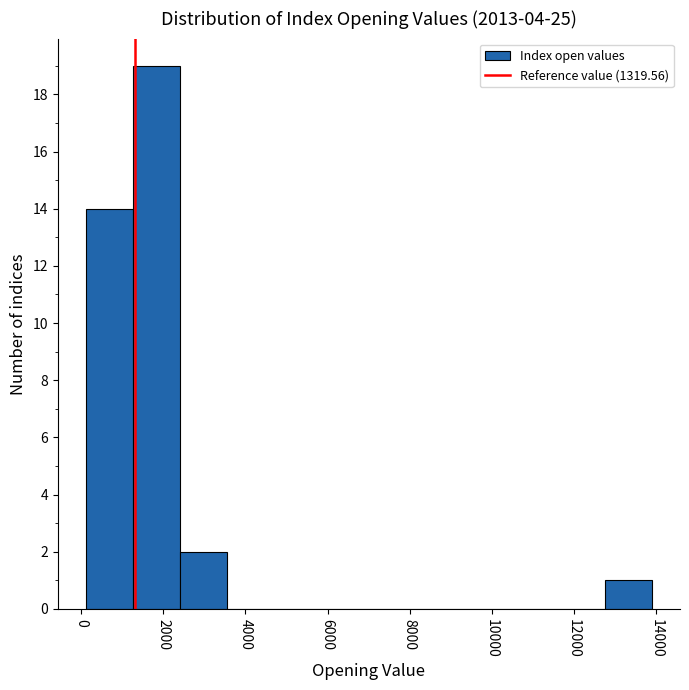

Reading left to right, list every bar in this chart as the range it spans on the x-axis followed by its height. Neither the bar edges nor the heights are printed on the chart, so give them approximately, as read against the axes.

200 to 1200: 14
1200 to 2400: 19
2400 to 3600: 2
3600 to 4800: 0
4800 to 5800: 0
5800 to 7000: 0
7000 to 8200: 0
8200 to 9200: 0
9200 to 10400: 0
10400 to 11600: 0
11600 to 12800: 0
12800 to 13800: 1